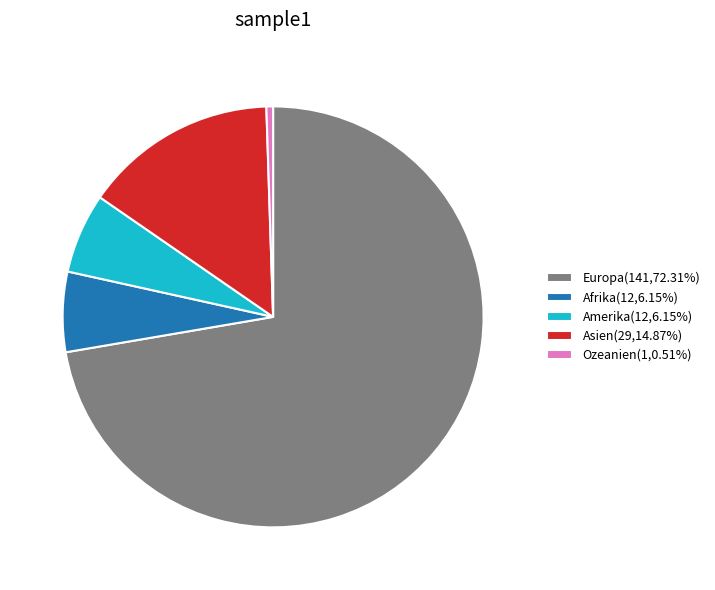

What is the ratio of the value at Amerika(12,6.15%) to the value at Afrika(12,6.15%)?

1.0